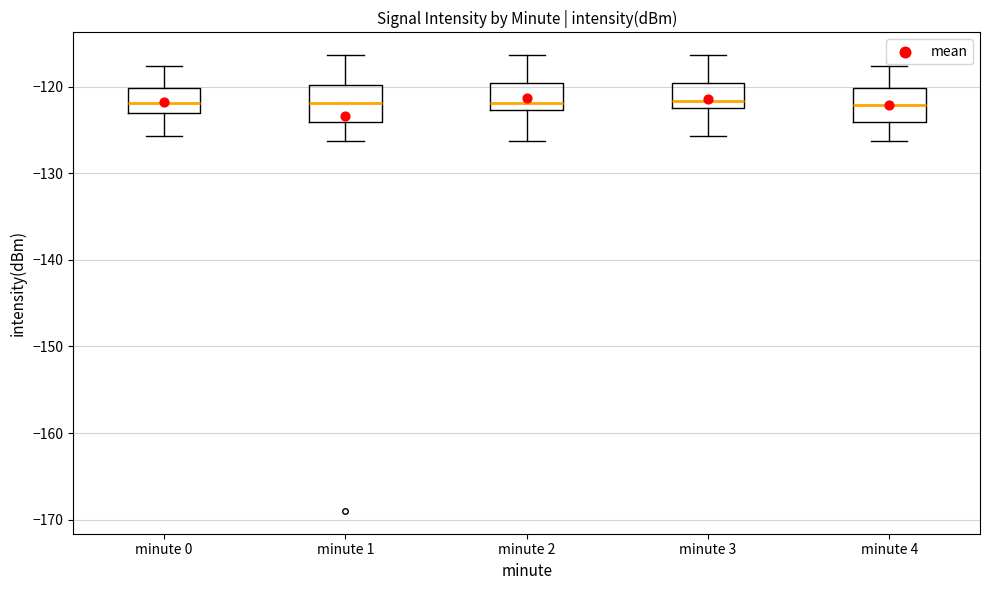

Reading left to right, read every box against the y-axis: the position of its median line, the range the box covers, and the ends of its whiskers. The values are not printed on the chart, so give them approximately, as read against the axis.

minute 0: median -122, box -123 to -120, whiskers -126 to -118
minute 1: median -122, box -124 to -120, whiskers -126 to -116
minute 2: median -122, box -123 to -120, whiskers -126 to -116
minute 3: median -122 (just above the box's lower edge), box -122 to -120, whiskers -126 to -116
minute 4: median -122, box -124 to -120, whiskers -126 to -118